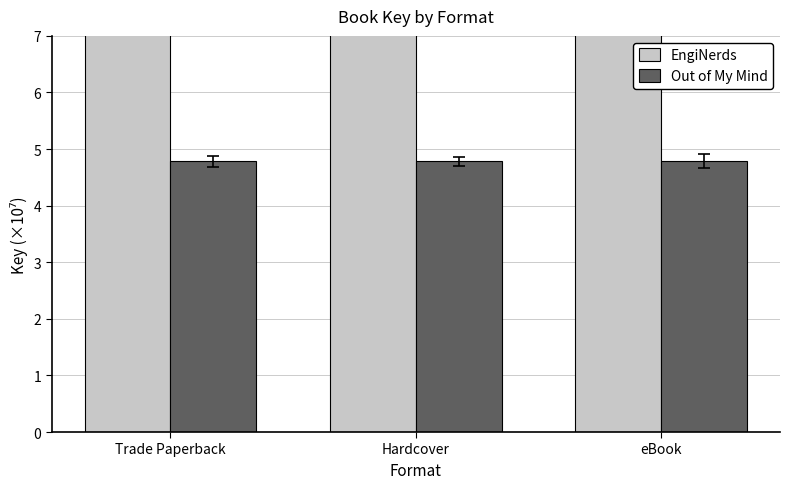

What position from the left is Hardcover?

2